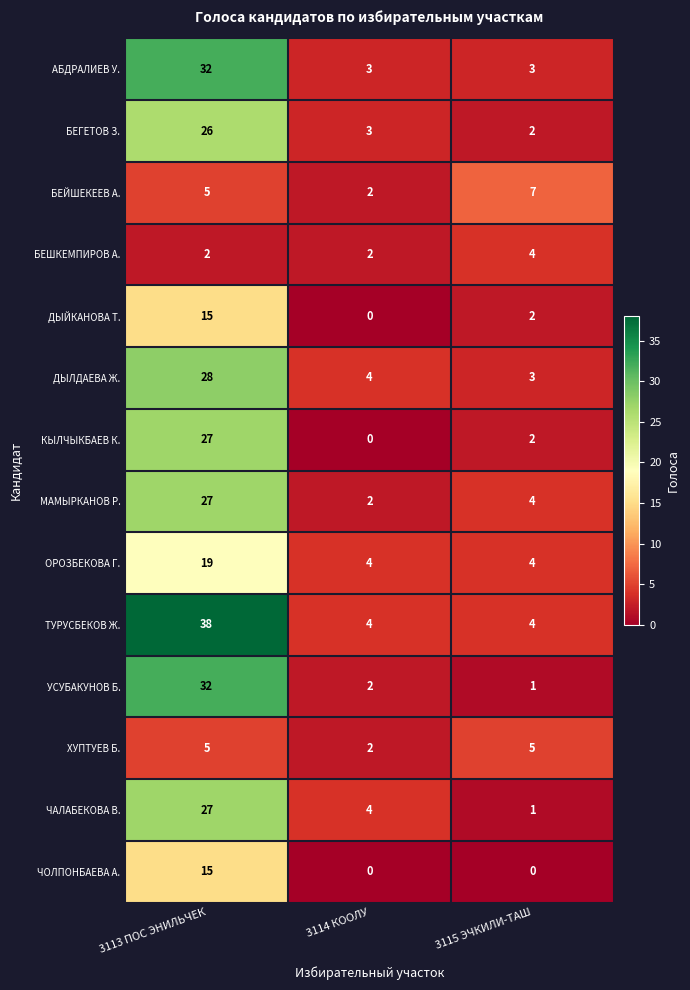

At which label does ДЫЙКАНОВА Т. first exceed 2?

3113 ПОС ЭНИЛЬЧЕК